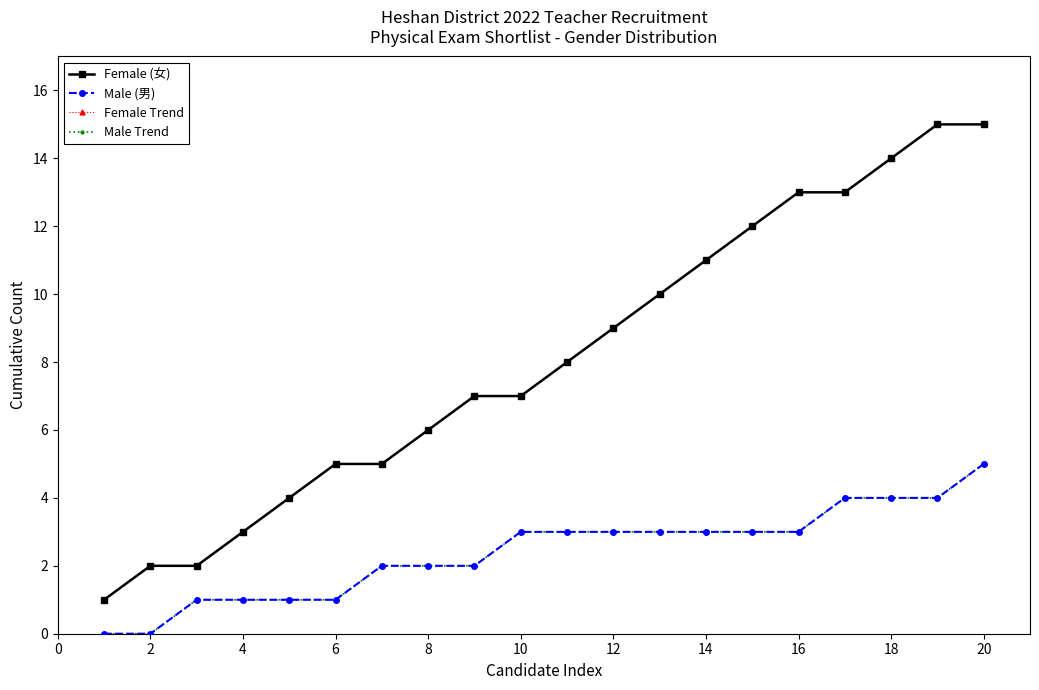

What is the maximum value for Male (男)?

5